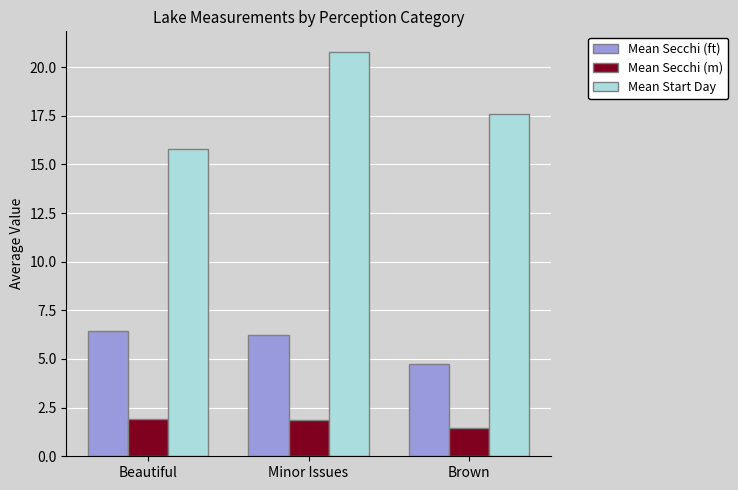

What is the sum of the Mean Secchi (m) values at Beautiful and Brown?

3.4